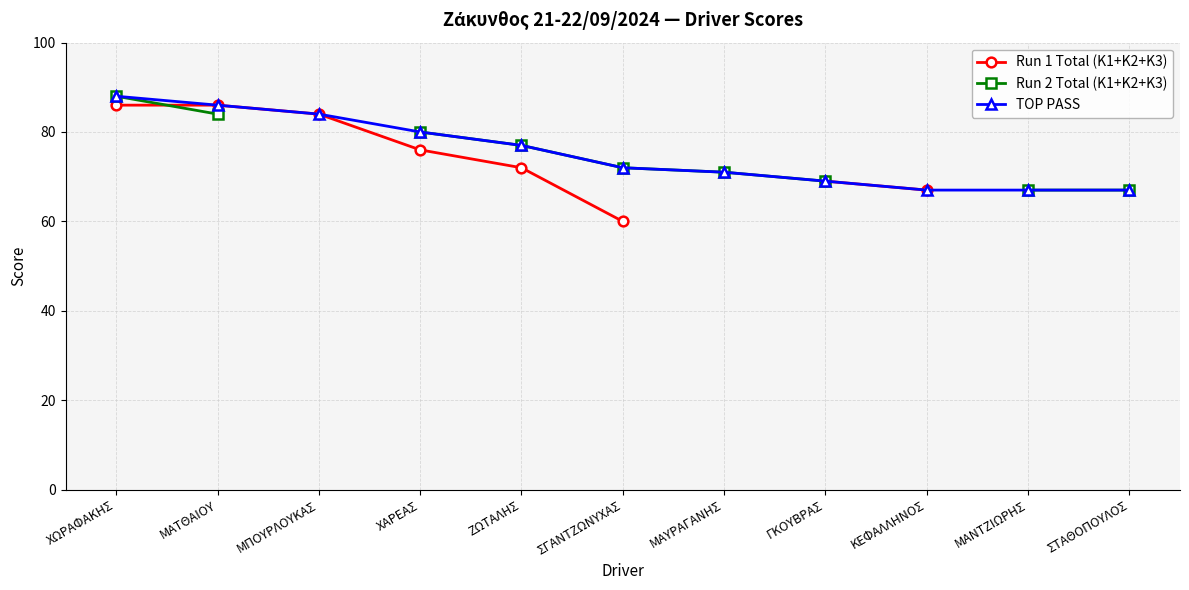

What is the label of the 7th point from the left?

ΜΑΥΡΑΓΑΝΗΣ